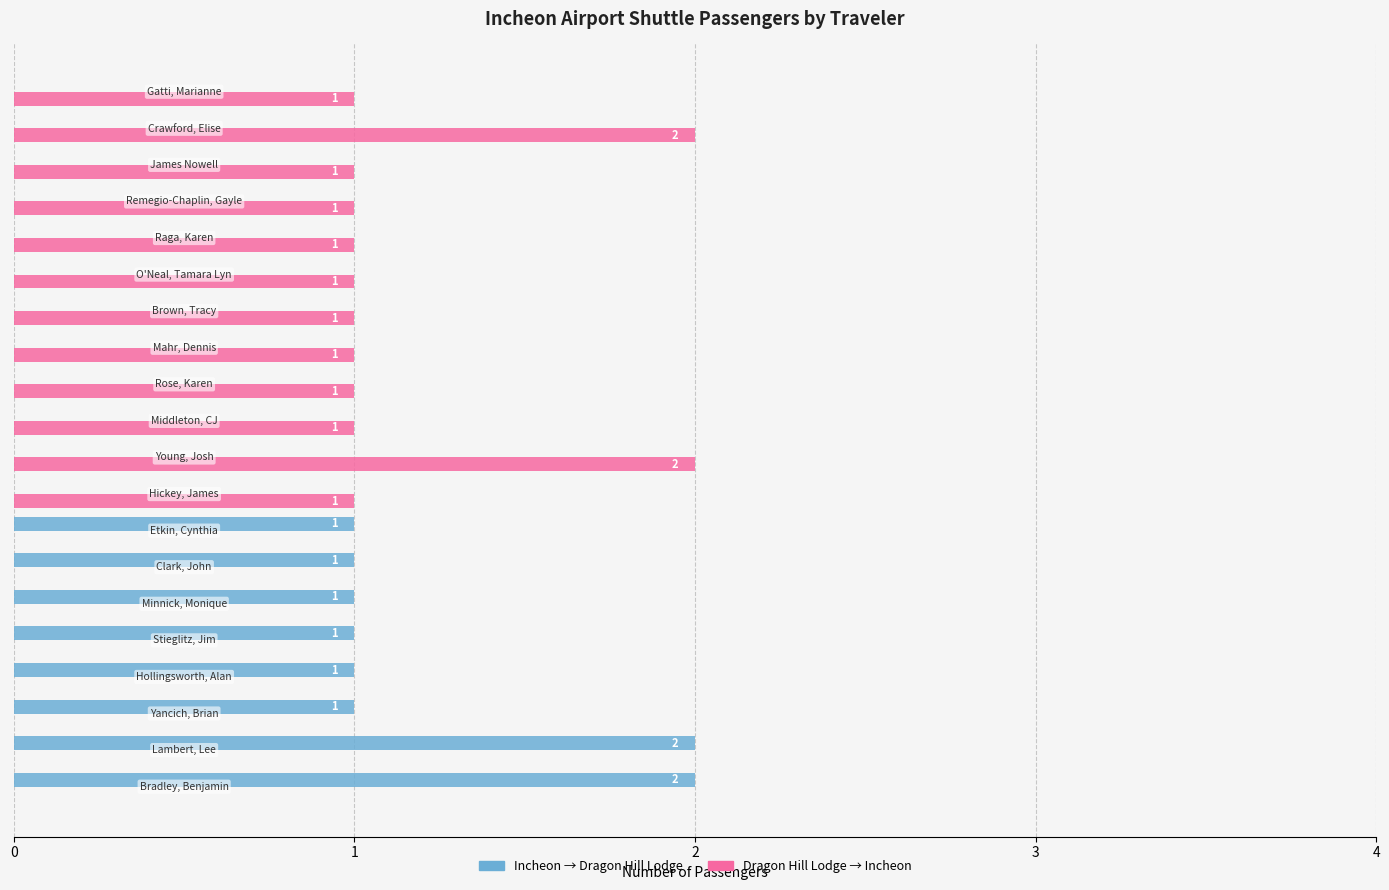

What are all the series names shown in the legend?

Incheon → Dragon Hill Lodge, Dragon Hill Lodge → Incheon